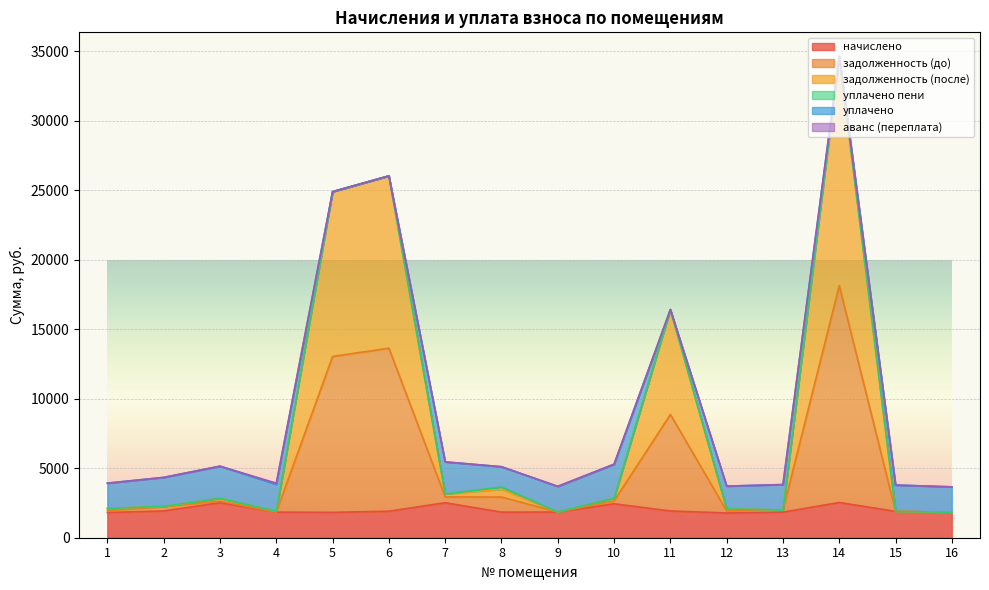

What is the difference between the задолженность (до) values at 2 and 1?

141.6